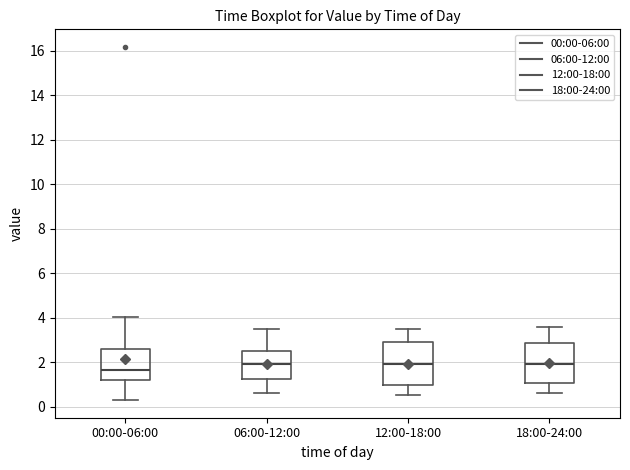

Which box's median line is the lowest?

00:00-06:00